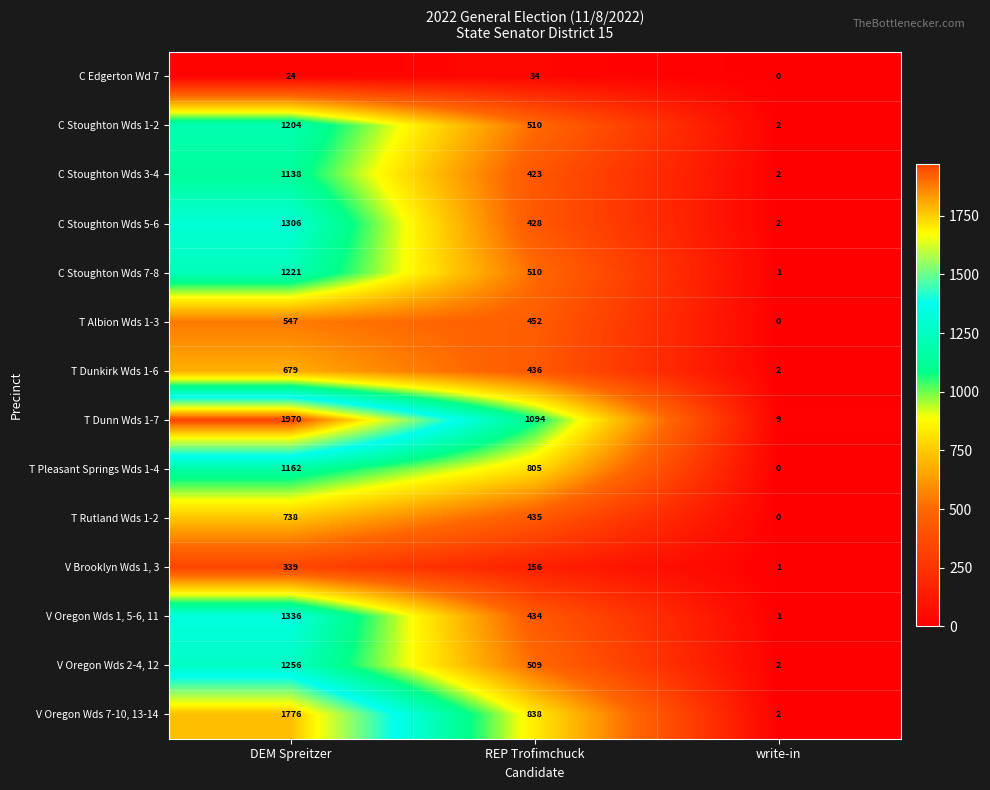

What is the total value across all series at write-in?

24